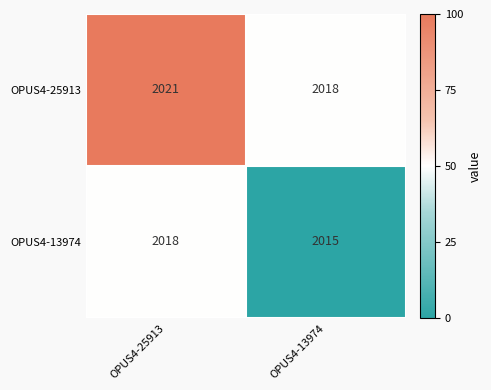

Is it true that OPUS4-25913 equals 3011 at OPUS4-25913?

False